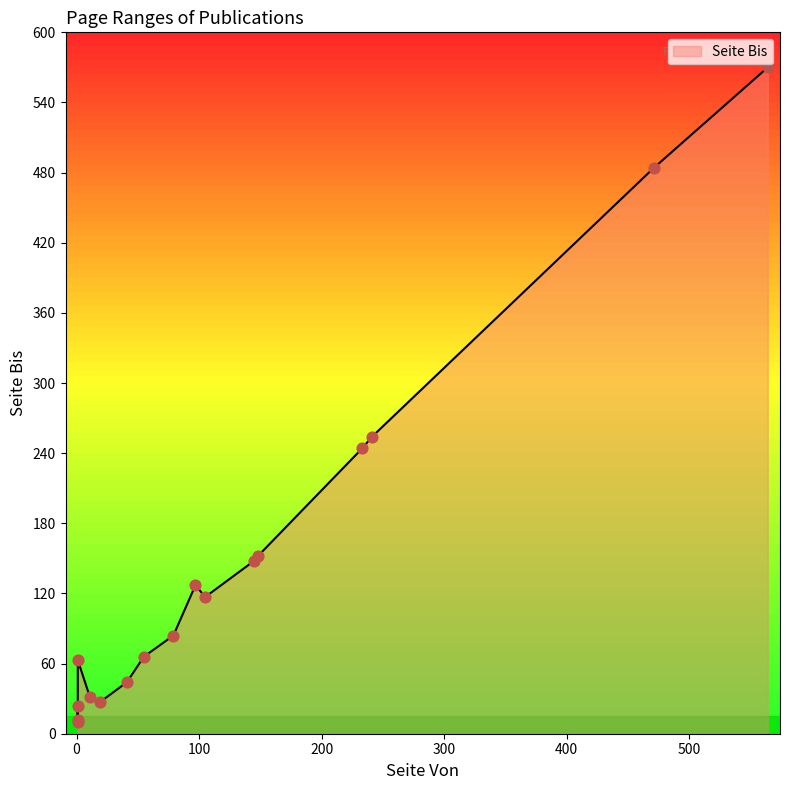

Which has a higher value, 55 or 1?

55